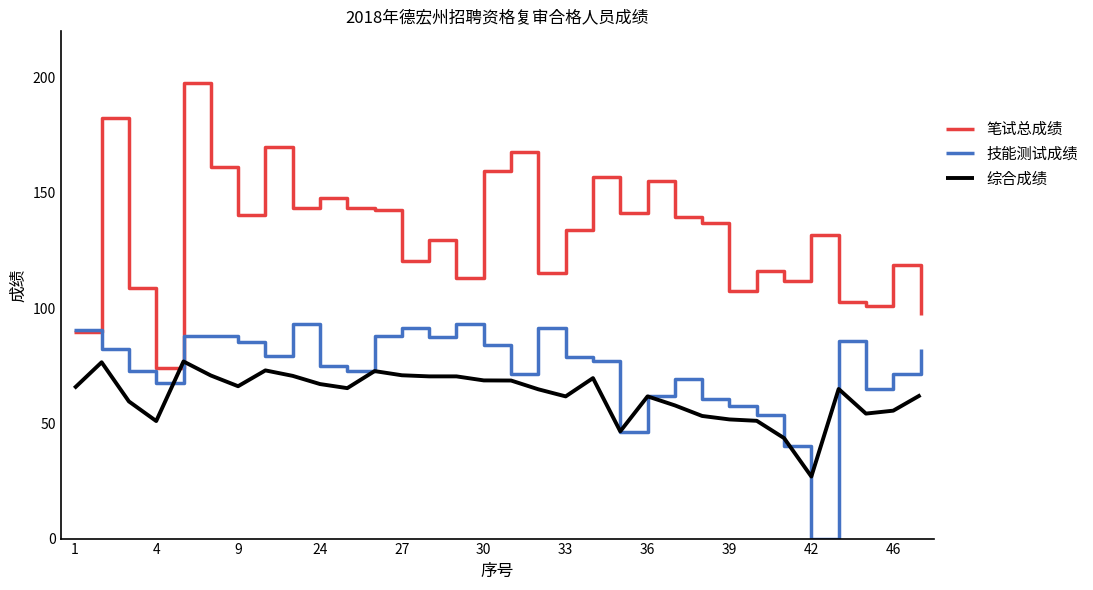

What is the average value of the 综合成绩 series?

62.1